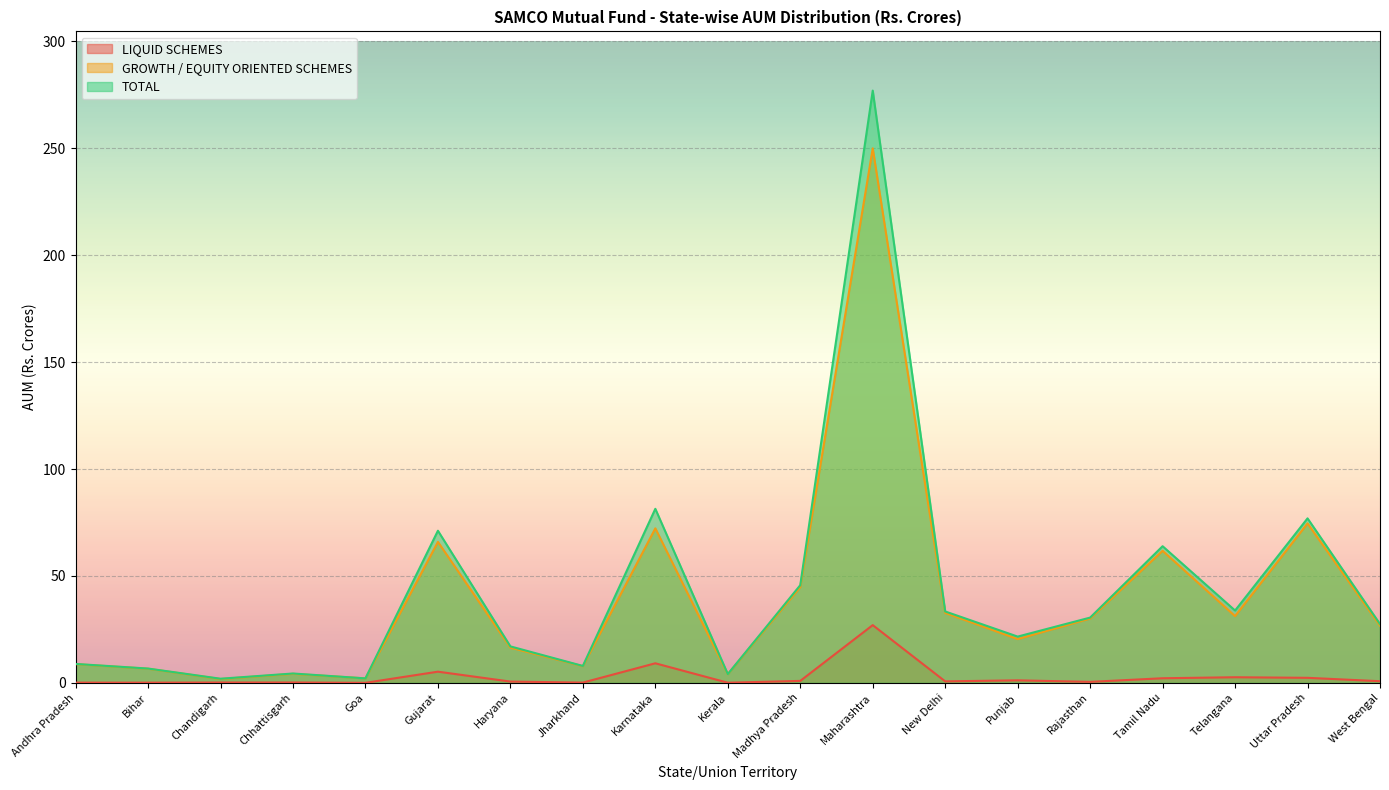

What is the highest value of the LIQUID SCHEMES series?

27.0